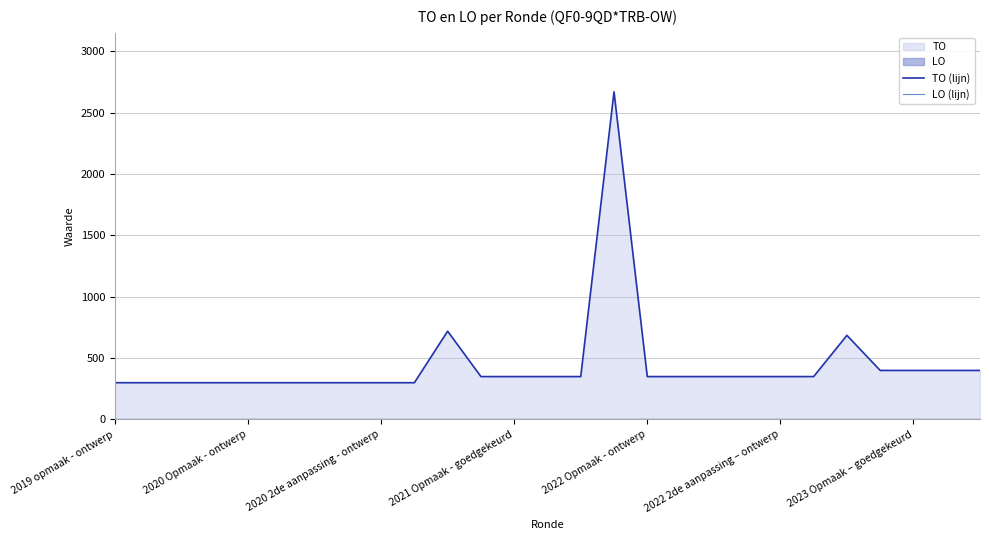

The LO (lijn) series shows 0 at 22. True or false?

True